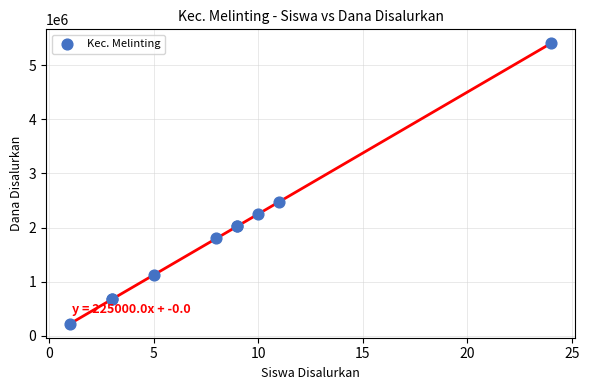

What Y value in the scatter plot is closest to 2812500?

2475000